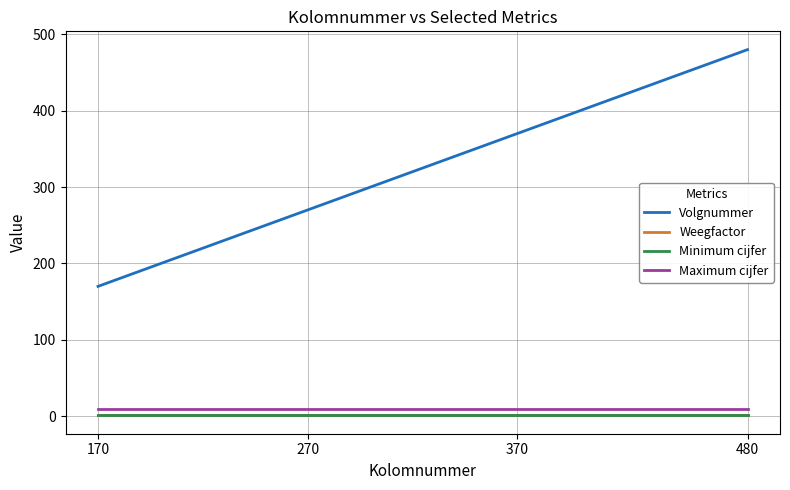

Between 170 and 370, which series saw the biggest shift?

Volgnummer